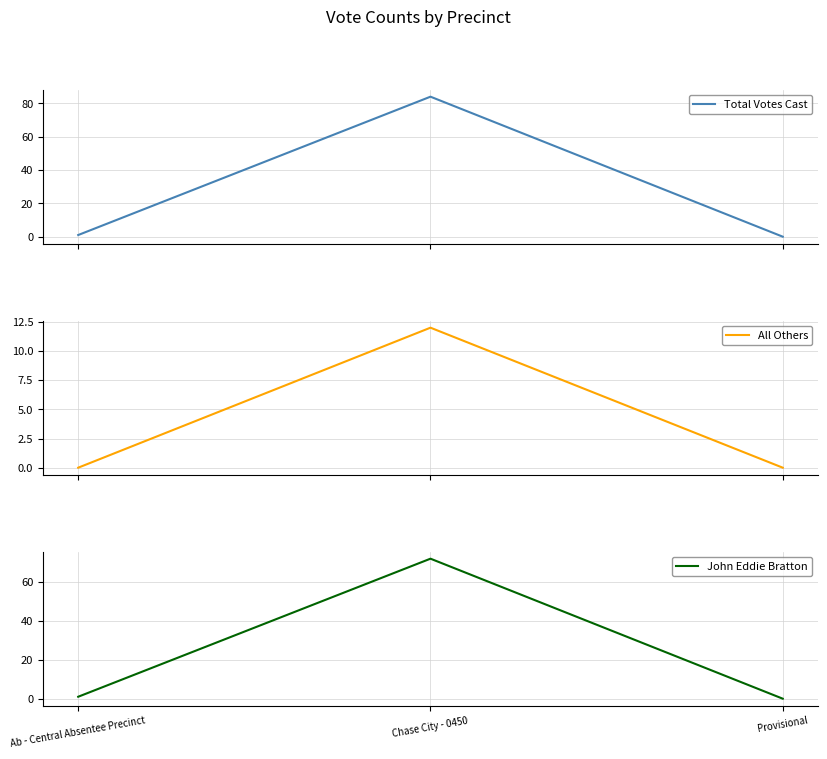

Which series has the widest spread of values?

Total Votes Cast